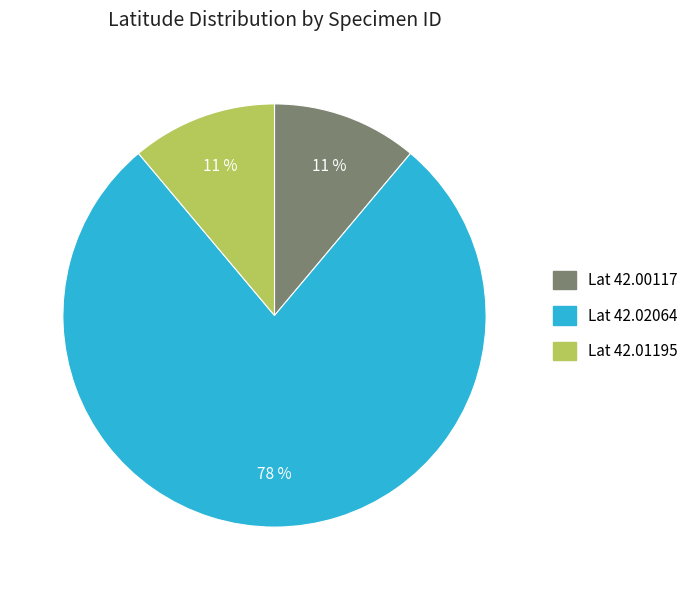

Is there a majority slice in this chart?

Yes